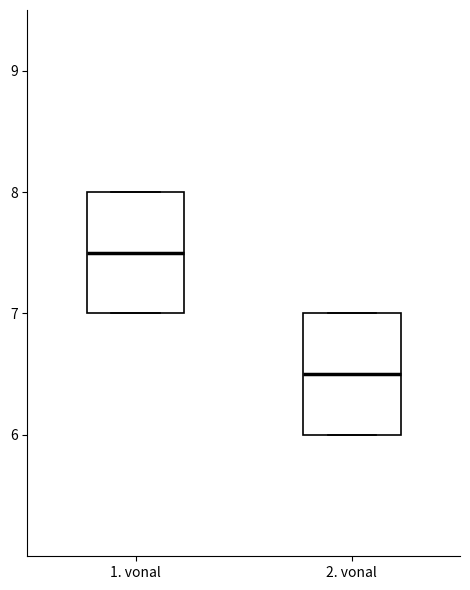

Reading left to right, read every box against the y-axis: the position of its median line, the range the box covers, and the ends of its whiskers. The values are not printed on the chart, so give them approximately, as read against the axis.

1. vonal: median 7.5, box 7.0 to 8.0, whiskers 7.0 to 8.0
2. vonal: median 6.5, box 6.0 to 7.0, whiskers 6.0 to 7.0